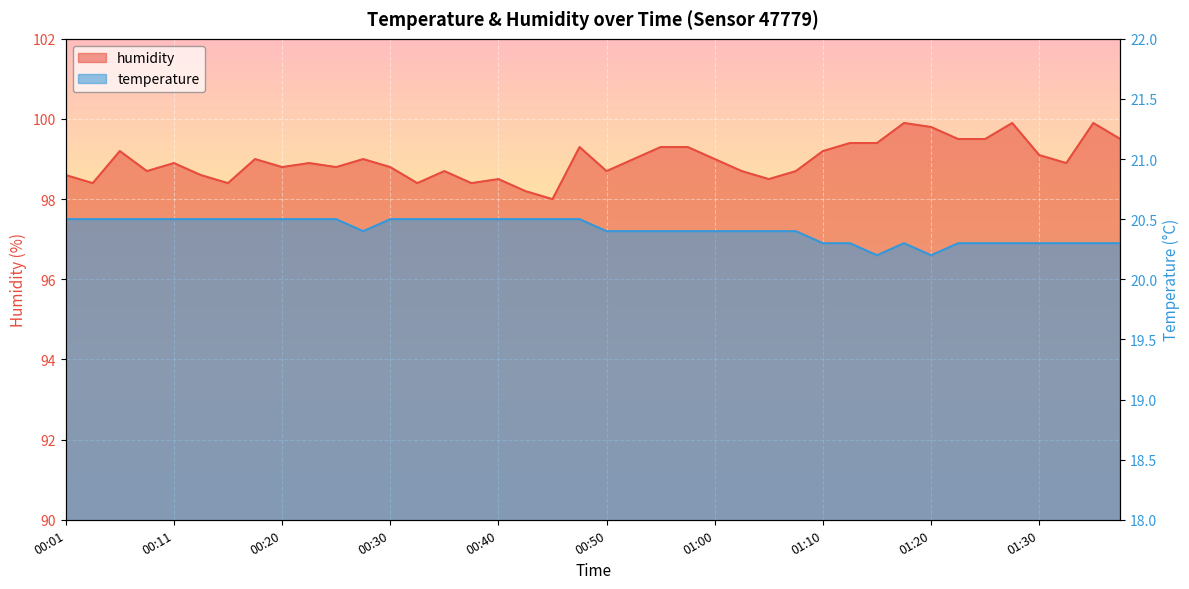

Between 00:38 and 01:23, which series saw the biggest shift?

humidity